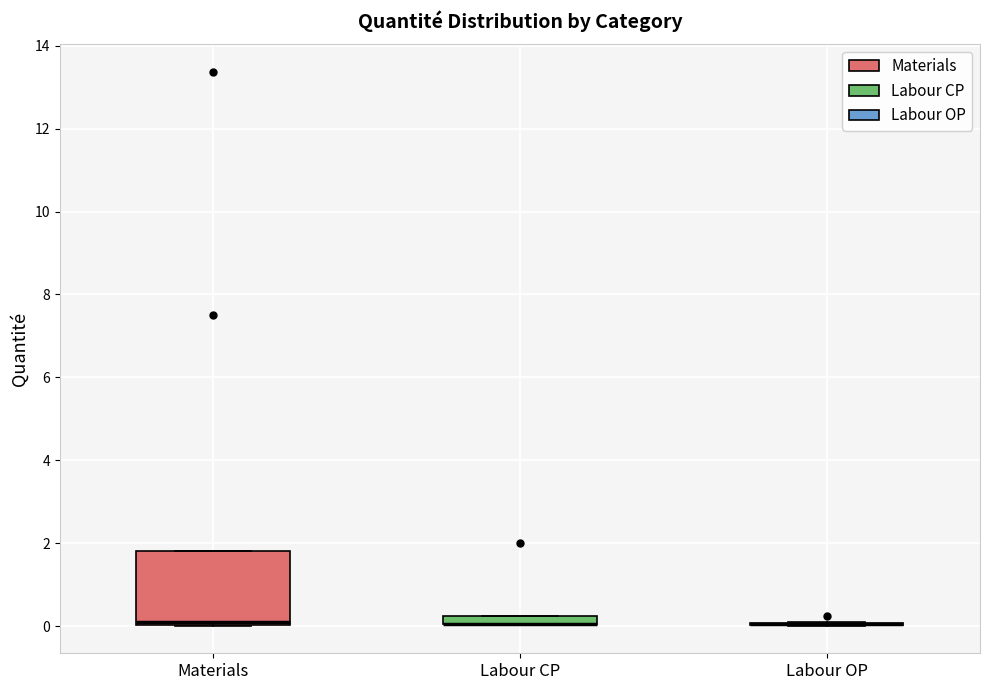

Where is the lower edge of the box for Labour CP on the y-axis? The values are not printed on the chart, so give them approximately, as read against the axis.

0.0